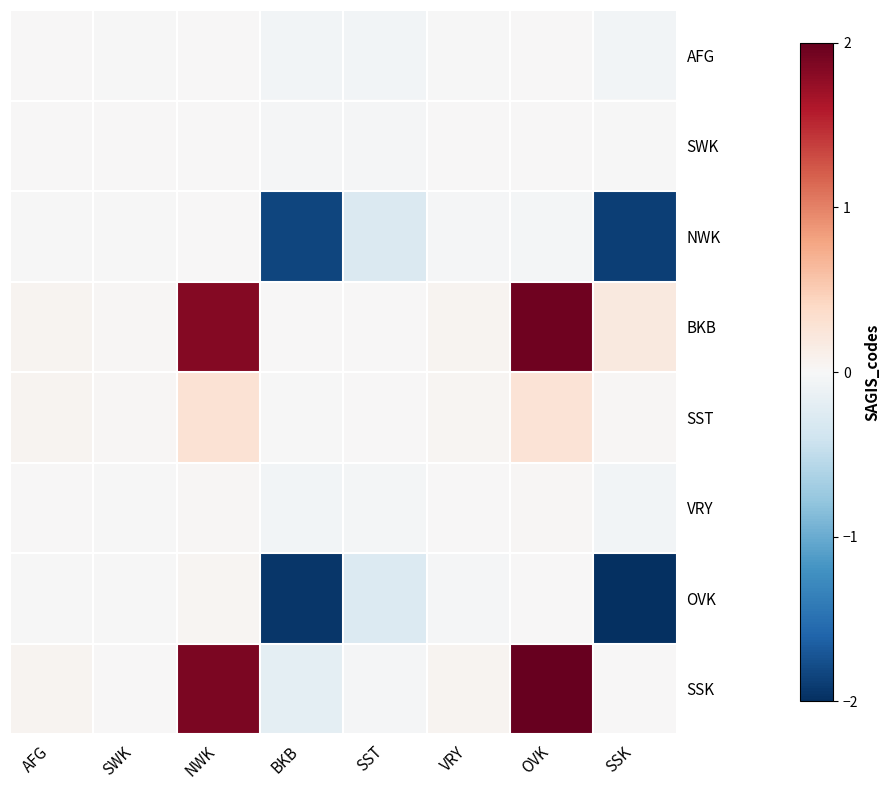

Reading right to left, extract all data points from this chart.

AFG: SSK=-0.1	OVK=0.0	VRY=-0.0	SST=-0.0	BKB=-0.1	NWK=0.0	SWK=-0.0	AFG=0.0
SWK: SSK=-0.0	OVK=0.0	VRY=0.0	SST=-0.0	BKB=-0.0	NWK=0.0	SWK=0.0	AFG=0.0
NWK: SSK=-1.9	OVK=-0.0	VRY=-0.0	SST=-0.3	BKB=-1.8	NWK=0.0	SWK=-0.0	AFG=-0.0
BKB: SSK=0.2	OVK=1.9	VRY=0.1	SST=0.0	BKB=0.0	NWK=1.8	SWK=0.0	AFG=0.1
SST: SSK=0.0	OVK=0.3	VRY=0.0	SST=0.0	BKB=-0.0	NWK=0.3	SWK=0.0	AFG=0.0
VRY: SSK=-0.0	OVK=0.0	VRY=0.0	SST=-0.0	BKB=-0.1	NWK=0.0	SWK=-0.0	AFG=0.0
OVK: SSK=-2.0	OVK=0.0	VRY=-0.0	SST=-0.3	BKB=-1.9	NWK=0.0	SWK=-0.0	AFG=-0.0
SSK: SSK=0.0	OVK=2.0	VRY=0.0	SST=-0.0	BKB=-0.2	NWK=1.9	SWK=0.0	AFG=0.1